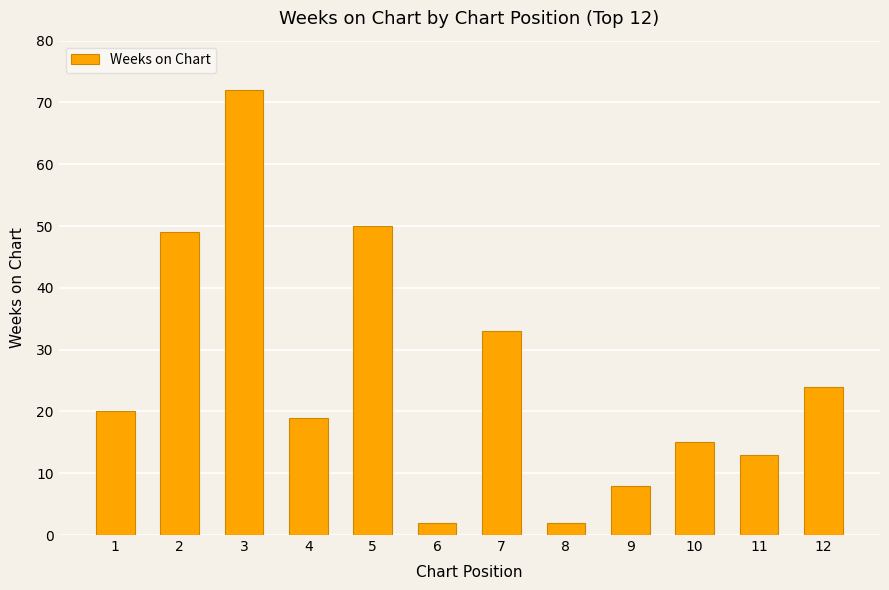

Read the value at 10.

15